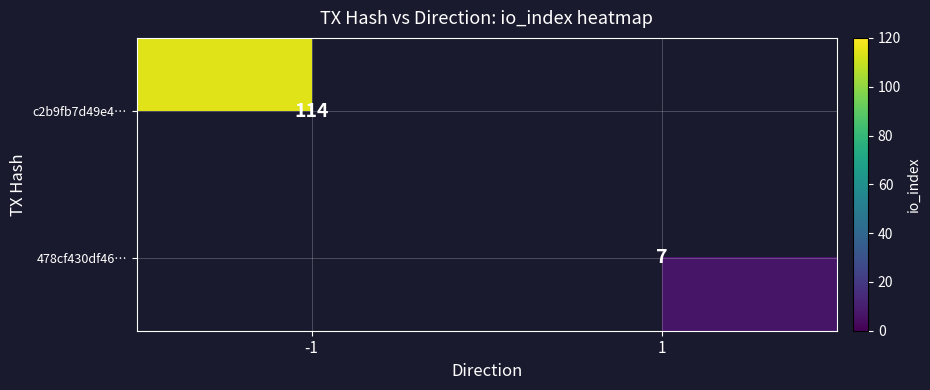

The c2b9fb7d49e4… series shows 114 at -1. True or false?

True